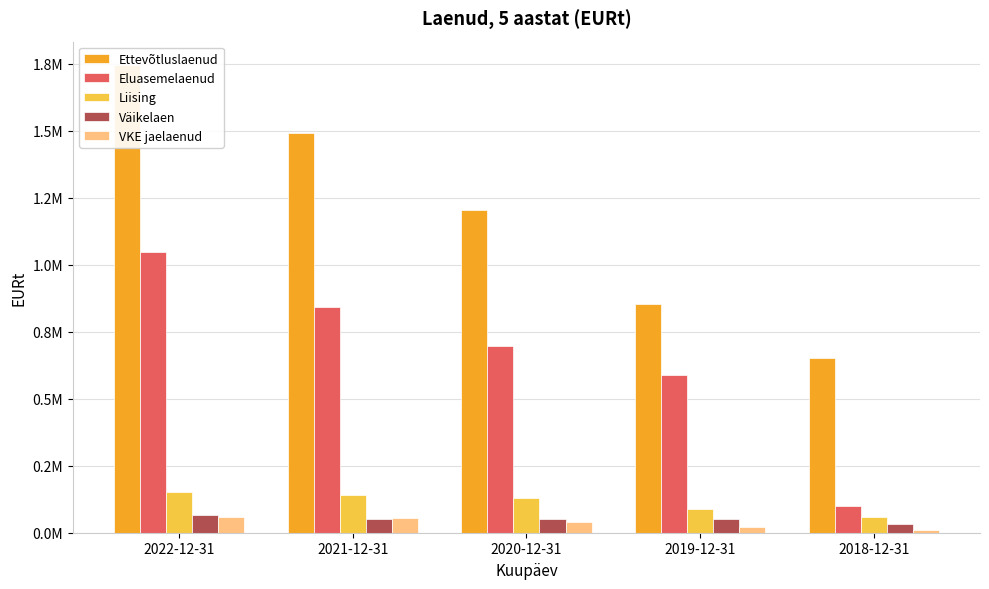

Between 2022-12-31 and 2019-12-31, which is larger?

2022-12-31